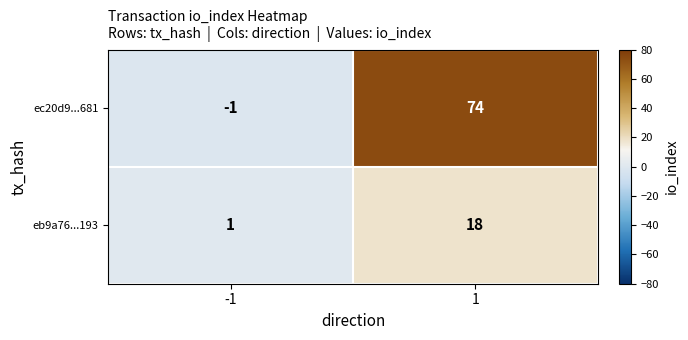

The value of eb9a76...193 at 1 is 31. True or false?

False